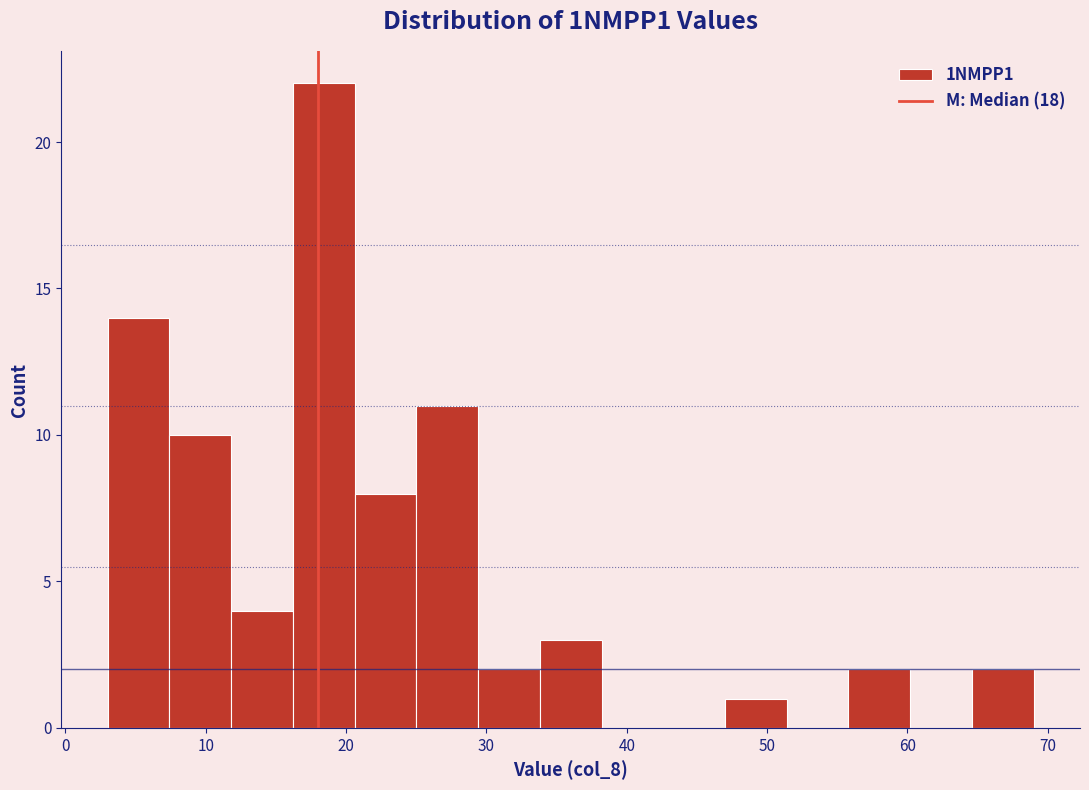

How tall is the bar that spans 7.4 to 11.8 on the x-axis? Neither the bar edges nor the heights are printed on the chart, so give them approximately, as read against the axes.

10